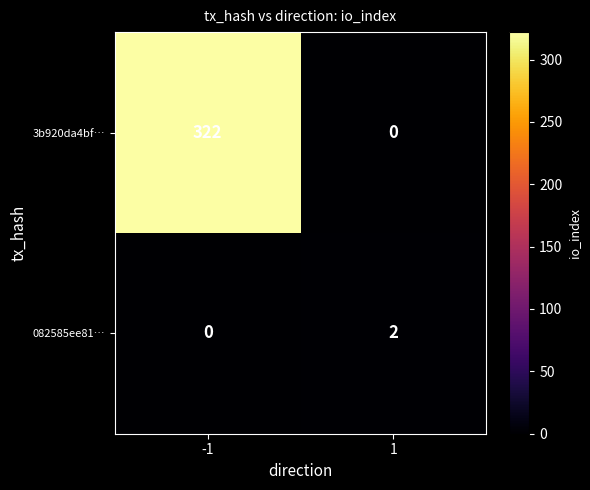

True or false: 3b920da4bf… has a value of 462 at -1.

False